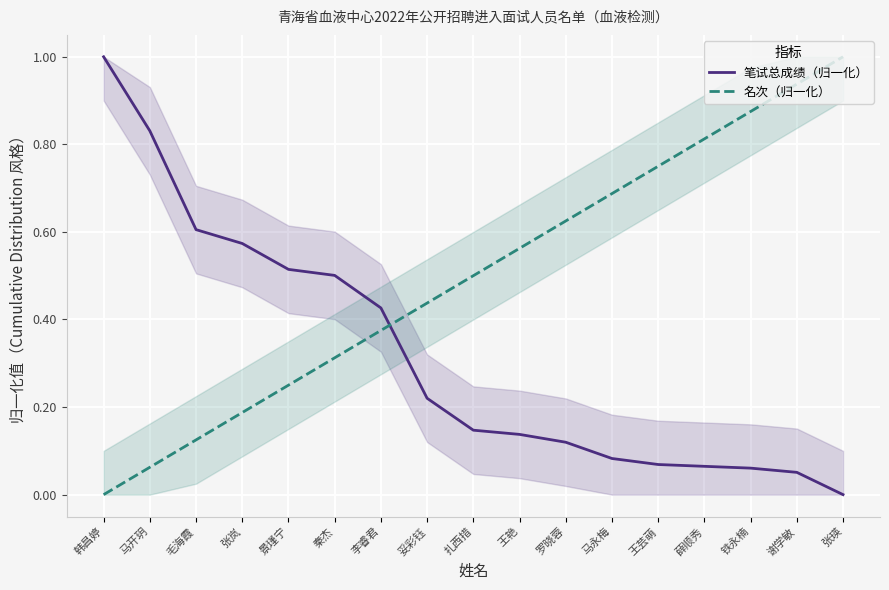

Which series has the widest spread of values?

笔试总成绩（归一化）